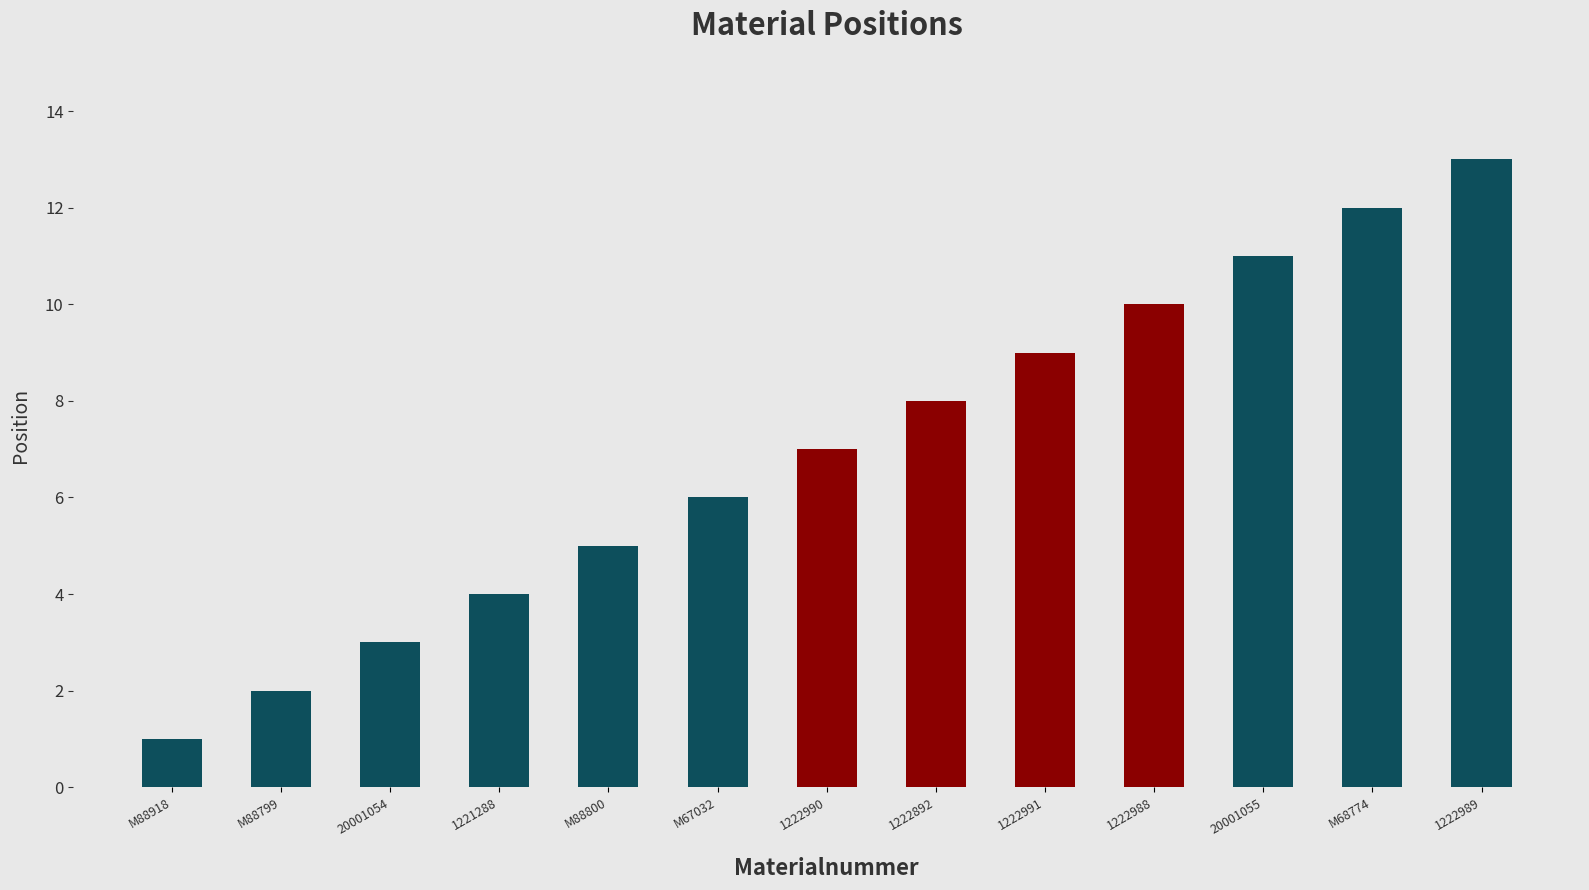

What is the difference between the second highest and minimum values?

11